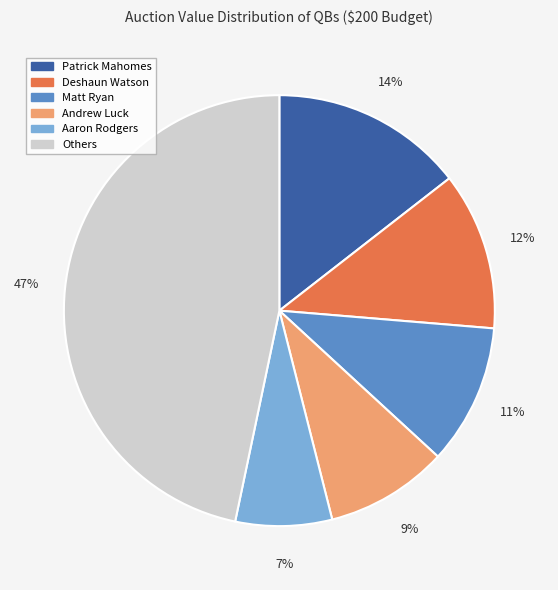

How many slices are in this pie chart?

6